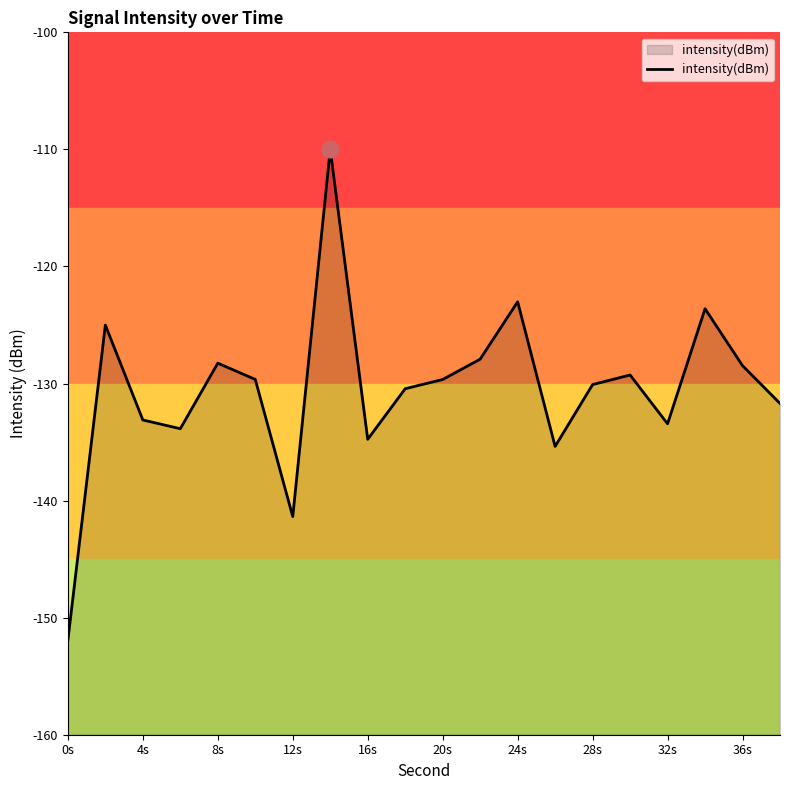

Reading left to right, list all the values displayed in this chart.

-151.9	-125.0	-133.1	-133.9	-128.3	-129.6	-141.4	-110.0	-134.8	-130.4	-129.7	-127.9	-123.0	-135.4	-130.1	-129.3	-133.4	-123.6	-128.5	-131.7